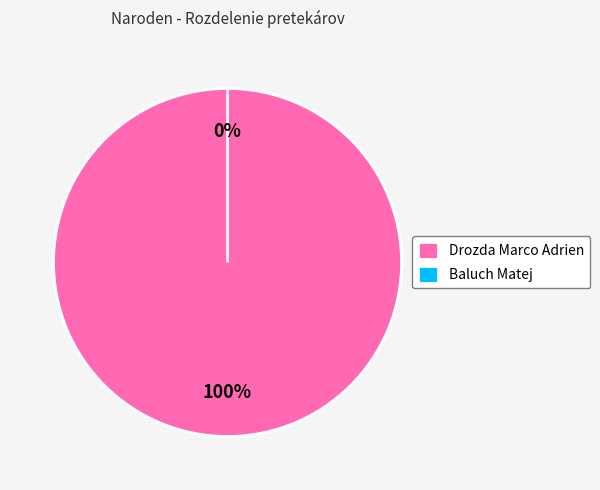

Which category has the biggest portion of the pie?

Drozda Marco Adrien